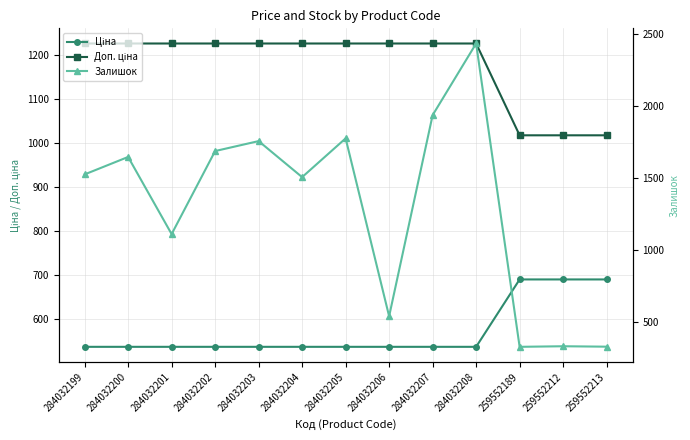

List the series in order of their overall mean, highest first.

Залишок, Доп. ціна, Ціна